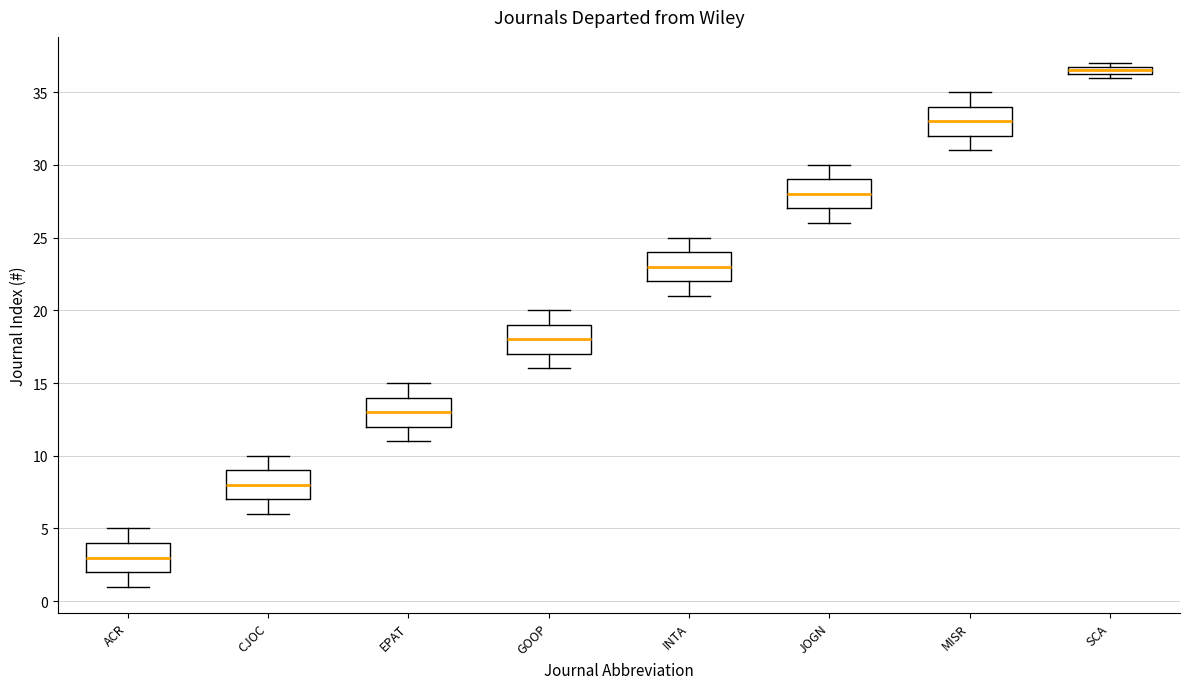

Where does the median line of the box for GOOP sit on the y-axis? The values are not printed on the chart, so give them approximately, as read against the axis.

18.0